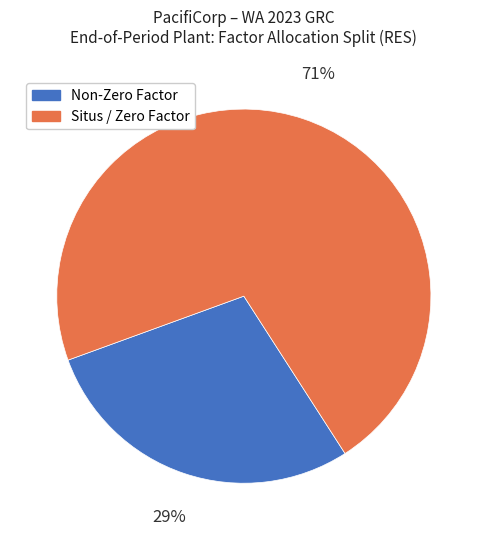

How many slices are in this pie chart?

2